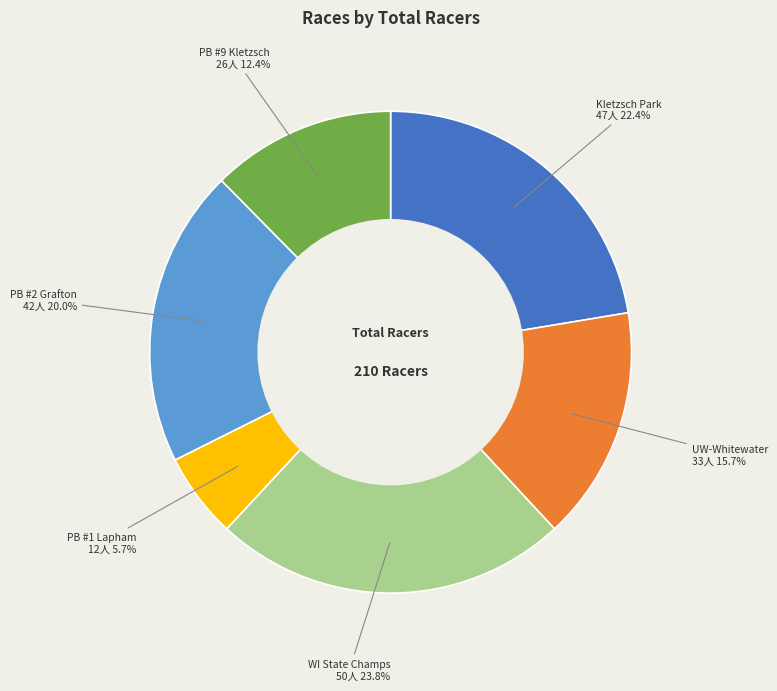

Is there a majority slice in this chart?

No